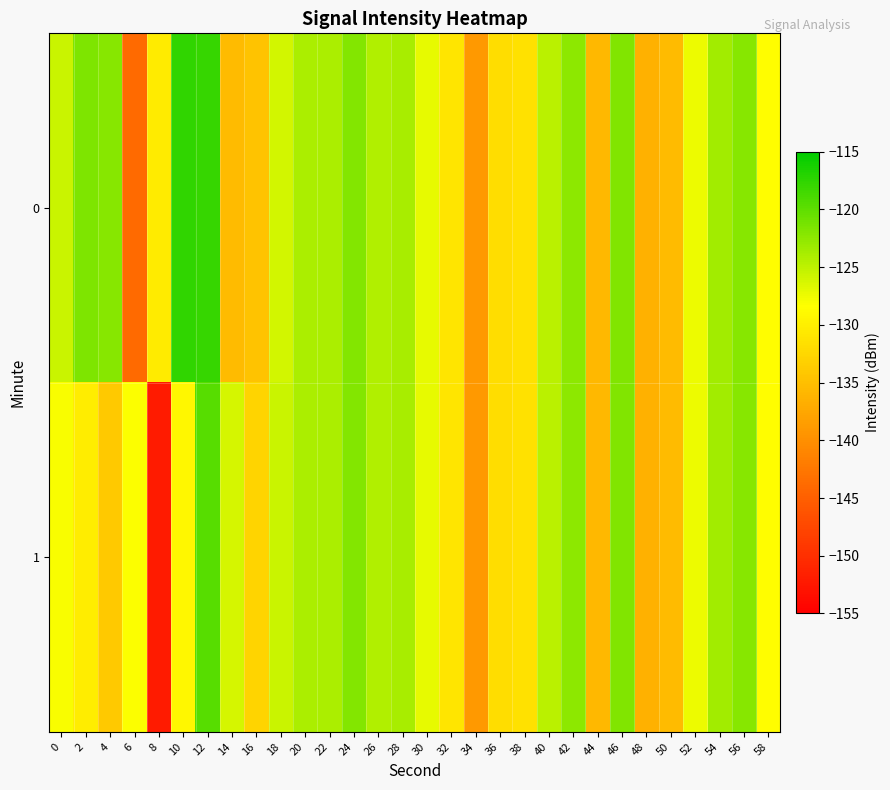

Reading left to right, what are all the values shown in this chart?

0: 0=-125.5	2=-121.7	4=-122.1	6=-143.8	8=-130.3	10=-117.6	12=-117.8	14=-135.3	16=-134.6	18=-126.1	20=-124.0	22=-123.9	24=-122.0	26=-124.2	28=-123.8	30=-127.2	32=-131.0	34=-139.0	36=-131.8	38=-131.4	40=-124.8	42=-122.5	44=-135.7	46=-121.8	48=-136.5	50=-135.4	52=-127.5	54=-123.6	56=-122.1	58=-128.6
1: 0=-128.0	2=-130.2	4=-134.0	6=-128.2	8=-152.1	10=-129.2	12=-119.6	14=-126.2	16=-132.7	18=-125.5	20=-124.0	22=-123.9	24=-122.0	26=-124.2	28=-123.8	30=-127.2	32=-131.0	34=-139.0	36=-131.8	38=-131.4	40=-124.8	42=-122.5	44=-135.7	46=-121.8	48=-136.5	50=-135.4	52=-127.5	54=-123.6	56=-122.1	58=-128.6